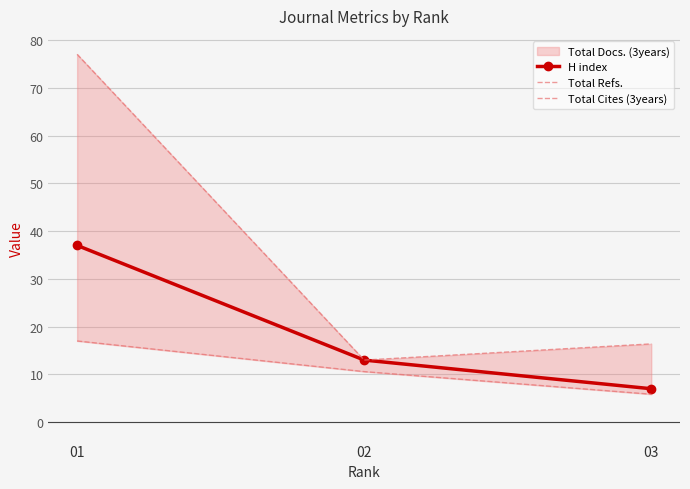

What is the difference between the maximum and second lowest values in the Total Refs. series?

60.6